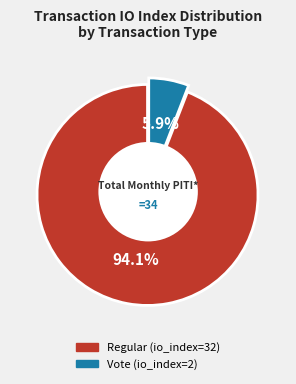

What is the change in value from Regular (io_index=32) to Vote (io_index=2)?

-30